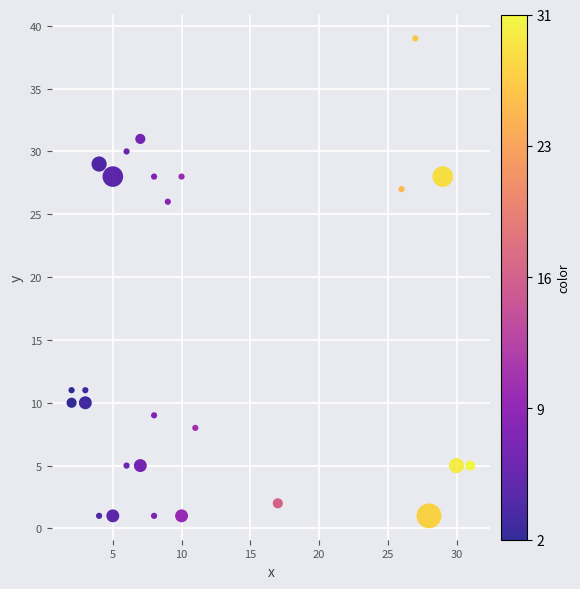

What Y value in the scatter plot is closest to 20?

26